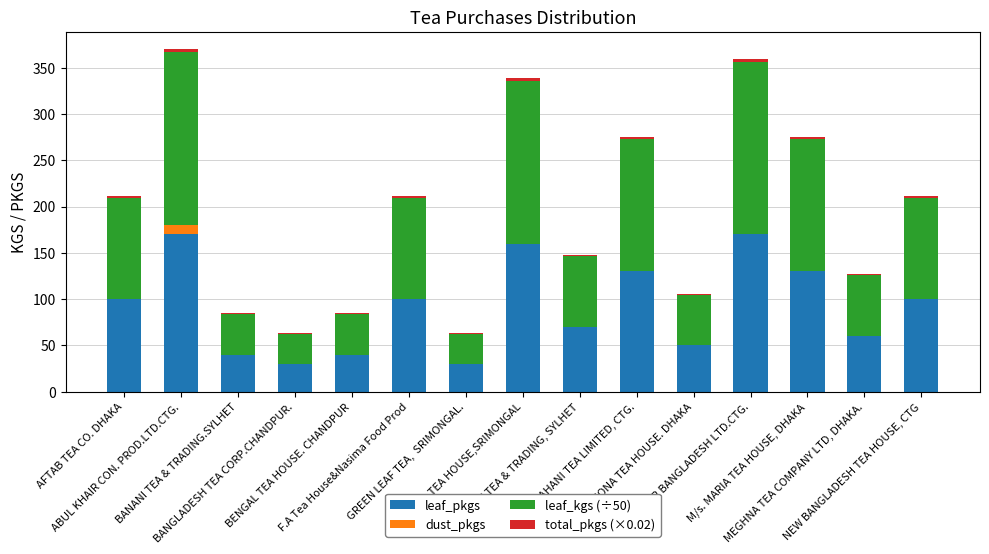

What is the maximum value for leaf_pkgs?

170.0